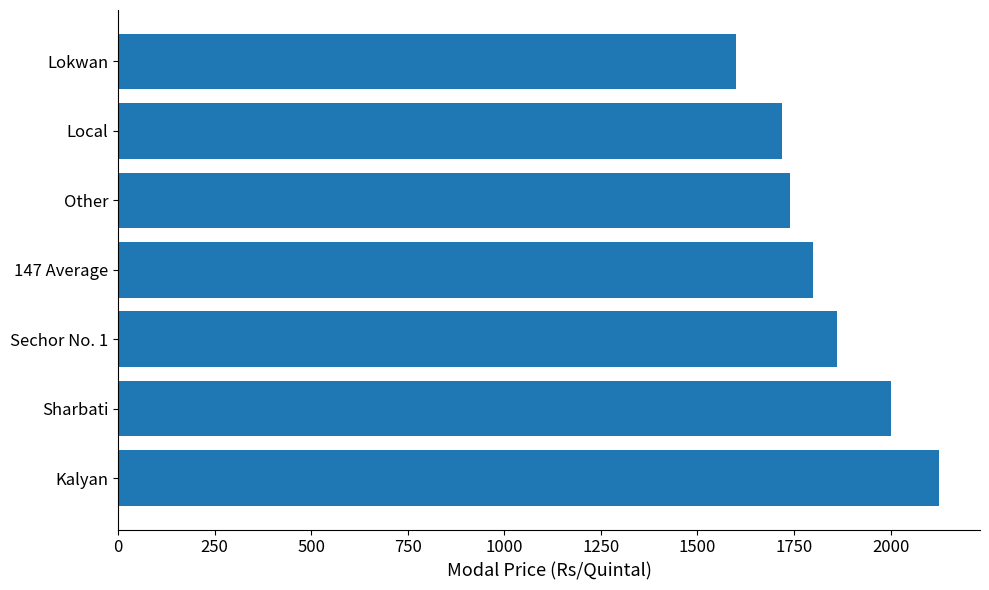

At which label is the value closest to 1862?

Sechor No. 1